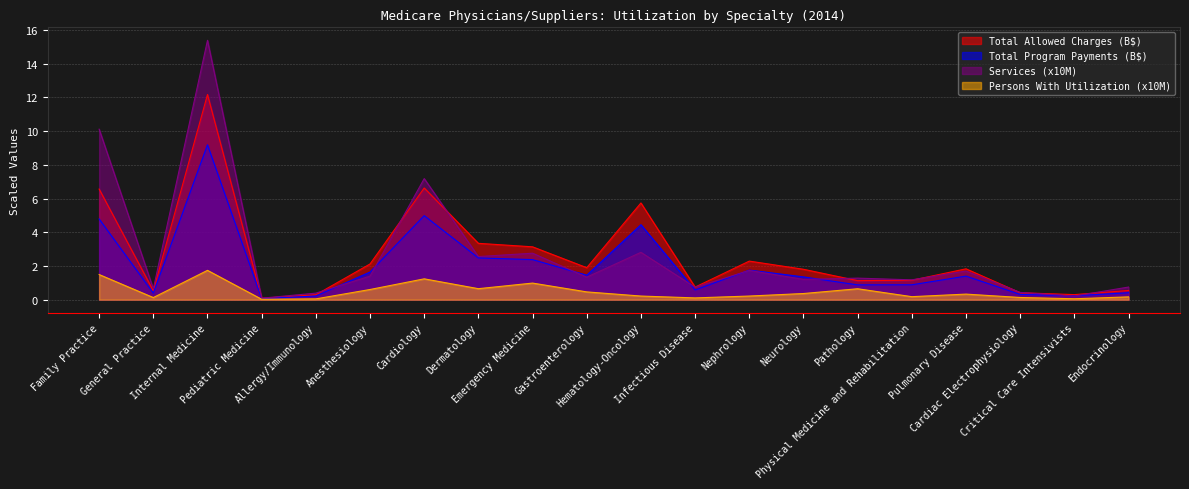

How many interior local peaks does the Total Program Payments series have?

5